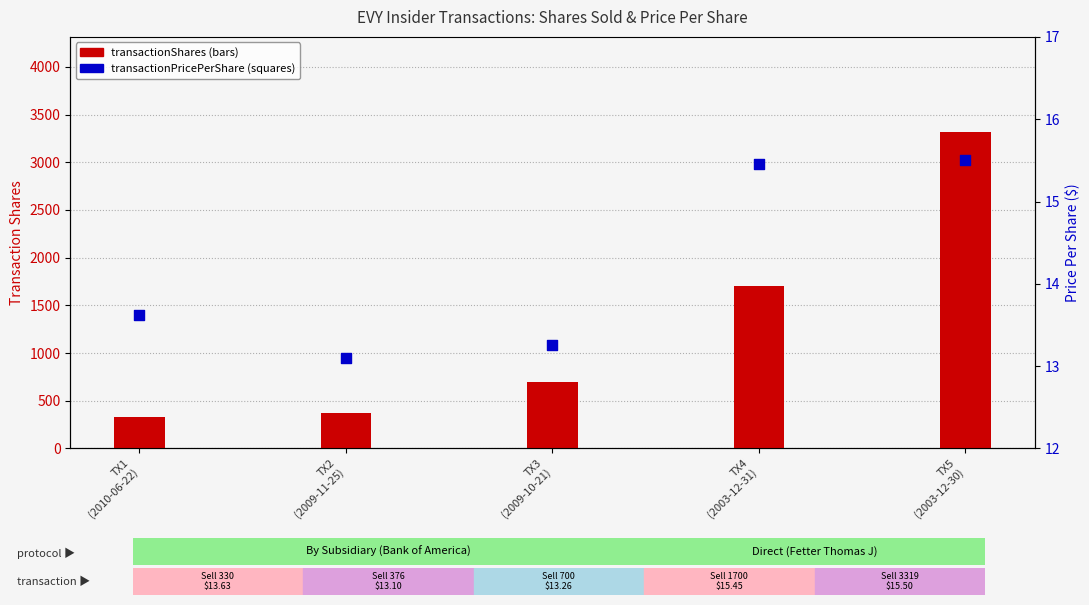

At which category is the sum across all series the highest?

TX5
(2003-12-30)